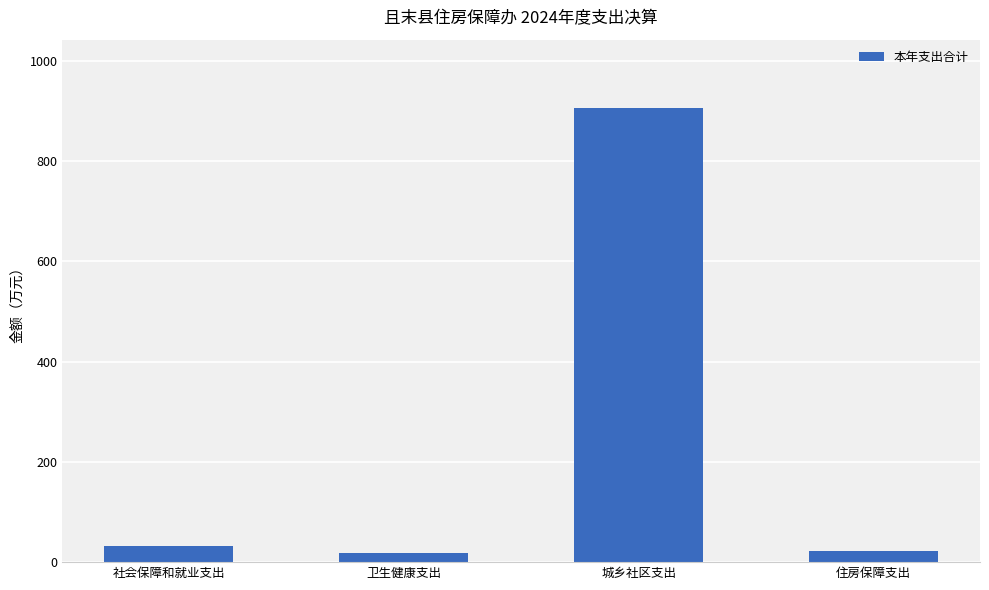

Reading left to right, list all the values displayed in this chart.

31.9	17.4	906.3	22.6